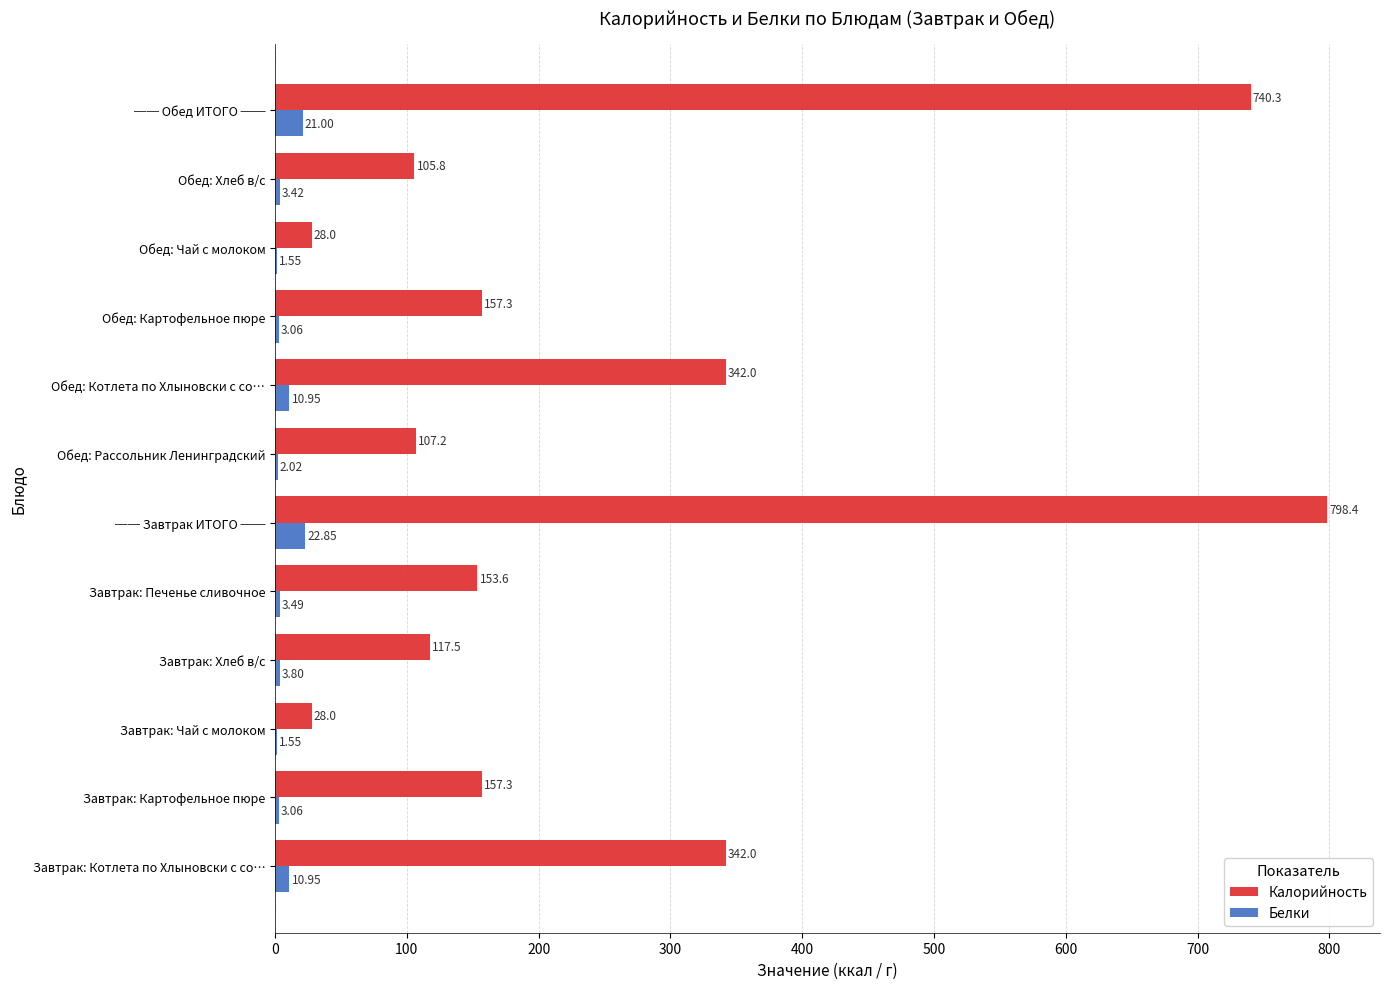

Between Завтрак: Котлета по Хлыновски с со… and Завтрак: Картофельное пюре, which series saw the biggest shift?

Калорийность